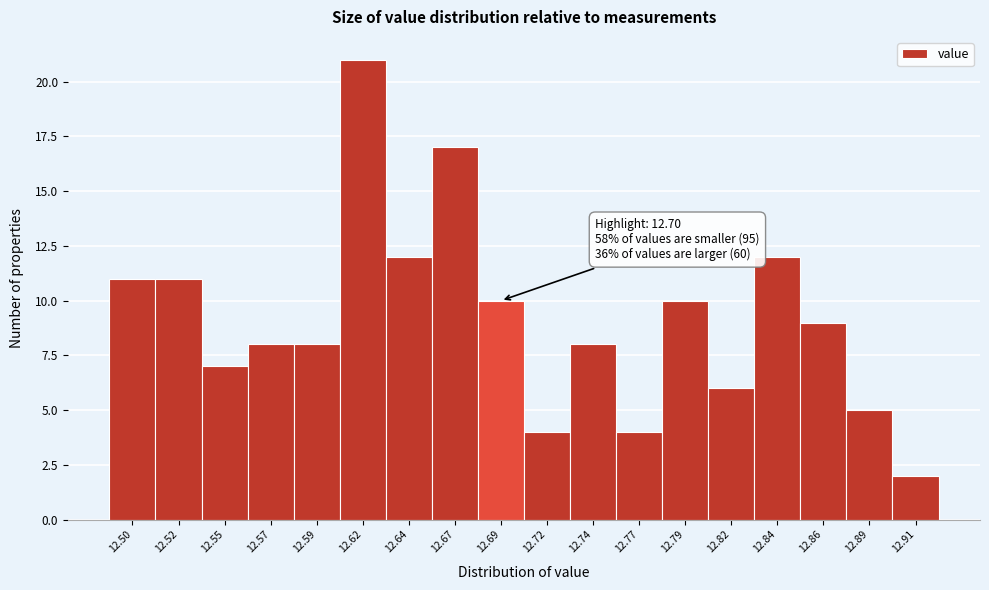

Reading left to right, list all the values displayed in this chart.

11	11	7	8	8	21	12	17	10	4	8	4	10	6	12	9	5	2